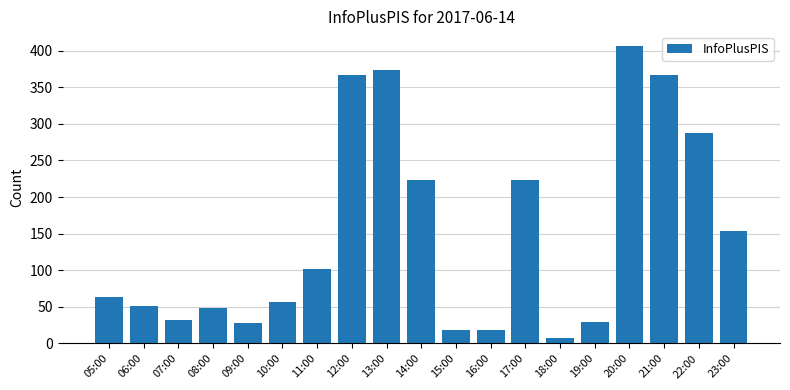

Count the number of categories in the chart.

19